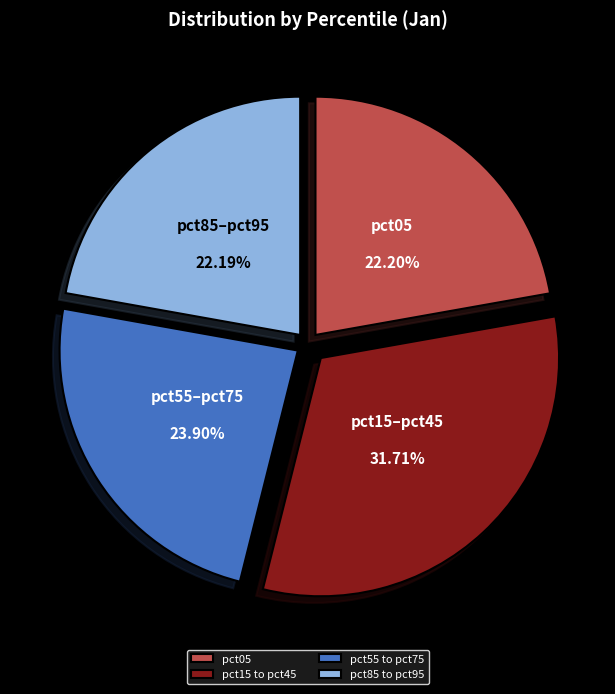

How many slices are in this pie chart?

4